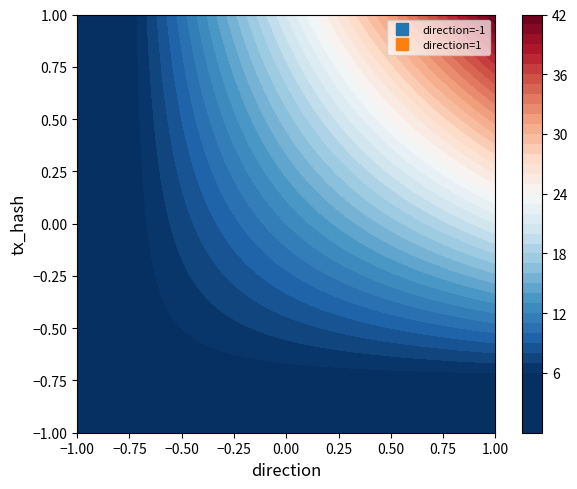

What is the sum of all values?

48